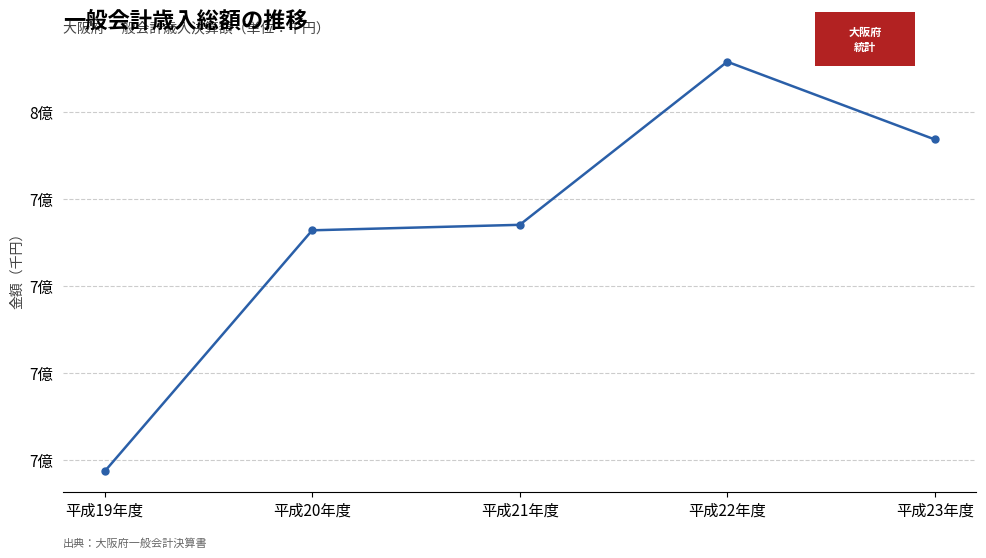

Is it true that the value at 平成19年度 is 677413731?

True